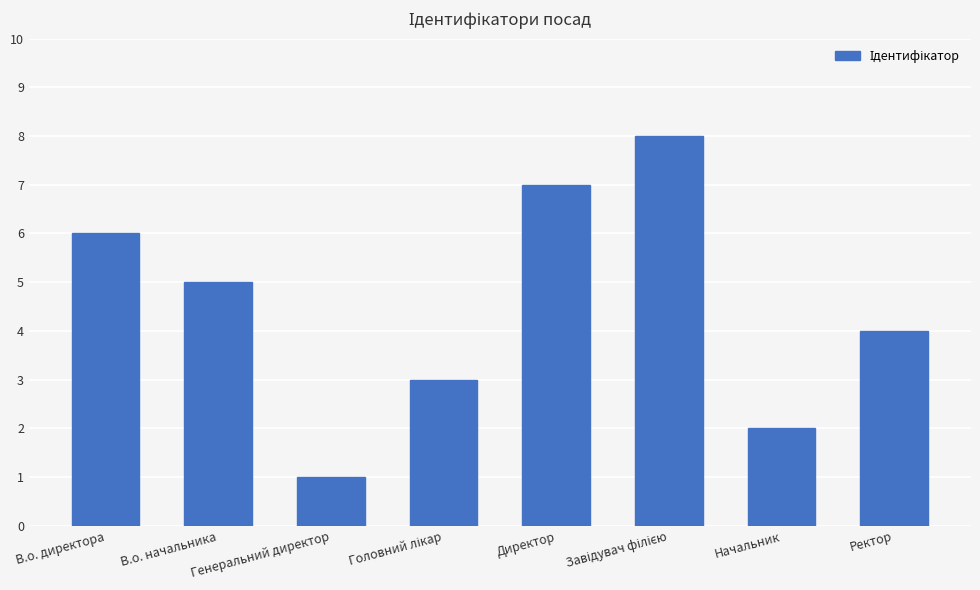

Reading right to left, what are all the values shown in this chart?

4	2	8	7	3	1	5	6